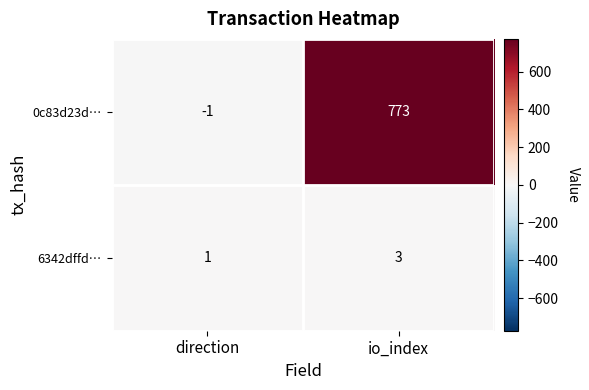

Reading left to right, extract all data points from this chart.

0c83d23d…: direction=-1	io_index=773
6342dffd…: direction=1	io_index=3